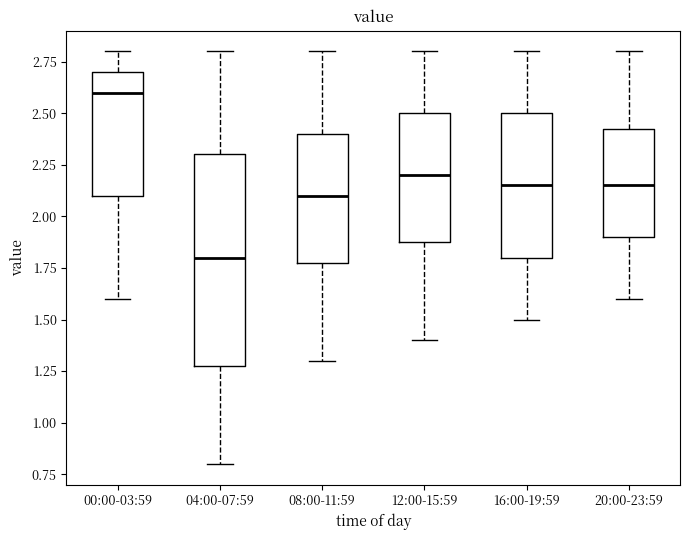

Reading left to right, transcribe this box plot: for each box, give where its median line is, the range the box spans, and where its two whiskers end, as read against the y-axis. The values are not printed on the chart, so give them approximately, as read against the axis.

00:00-03:59: median 2.60, box 2.10 to 2.70, whiskers 1.60 to 2.80
04:00-07:59: median 1.80, box 1.30 to 2.30, whiskers 0.80 to 2.80
08:00-11:59: median 2.10, box 1.80 to 2.40, whiskers 1.30 to 2.80
12:00-15:59: median 2.20, box 1.90 to 2.50, whiskers 1.40 to 2.80
16:00-19:59: median 2.15, box 1.80 to 2.50, whiskers 1.50 to 2.80
20:00-23:59: median 2.15, box 1.90 to 2.45, whiskers 1.60 to 2.80